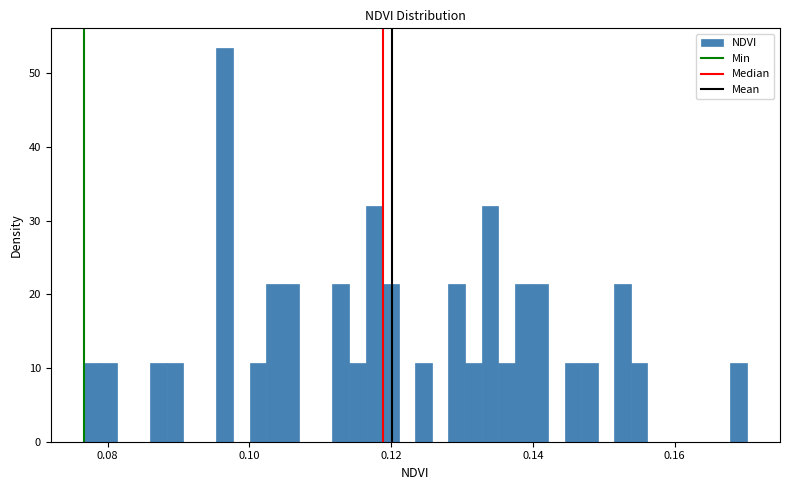

Around what value on the x-axis is the tallest bar? Give the approximate position of its centre, as read against the axis.

0.096